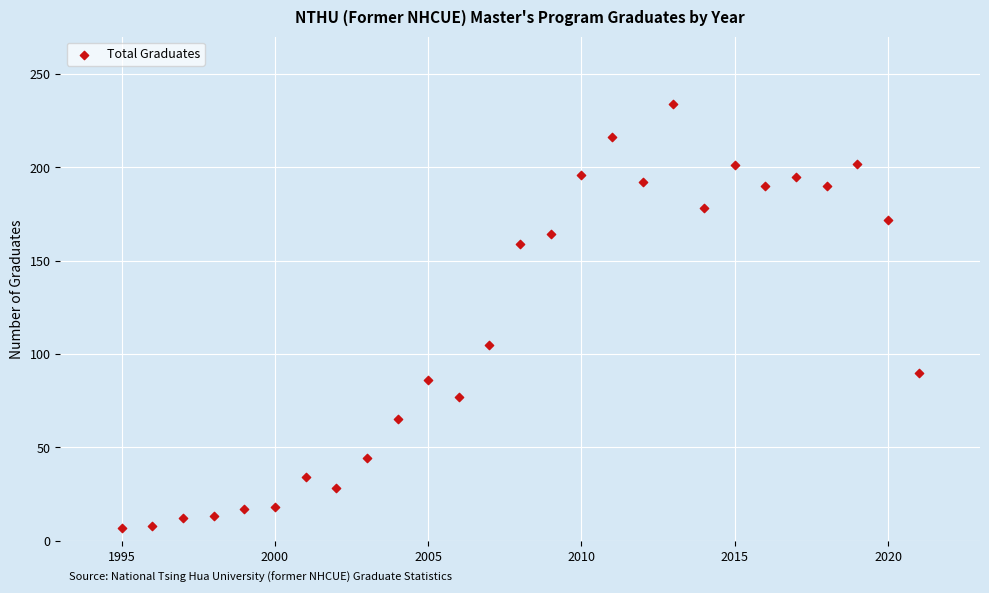

What Y value in the scatter plot is closest to 120?

105